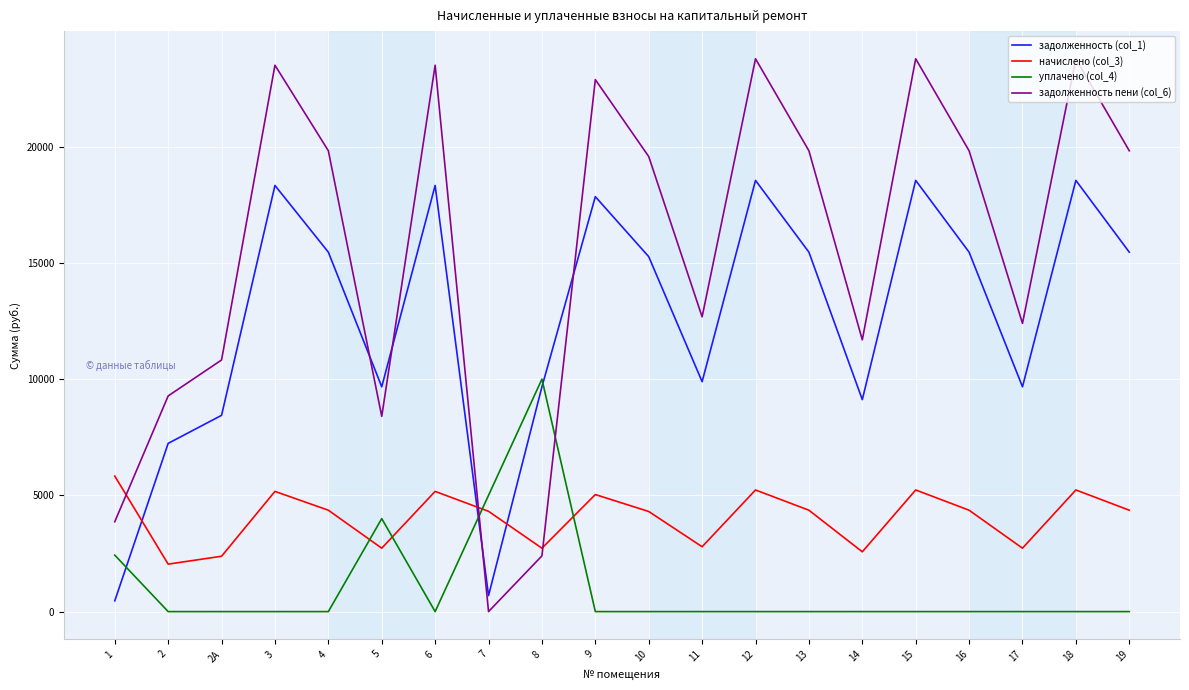

Does the chart display data point markers on the line(s)?

No